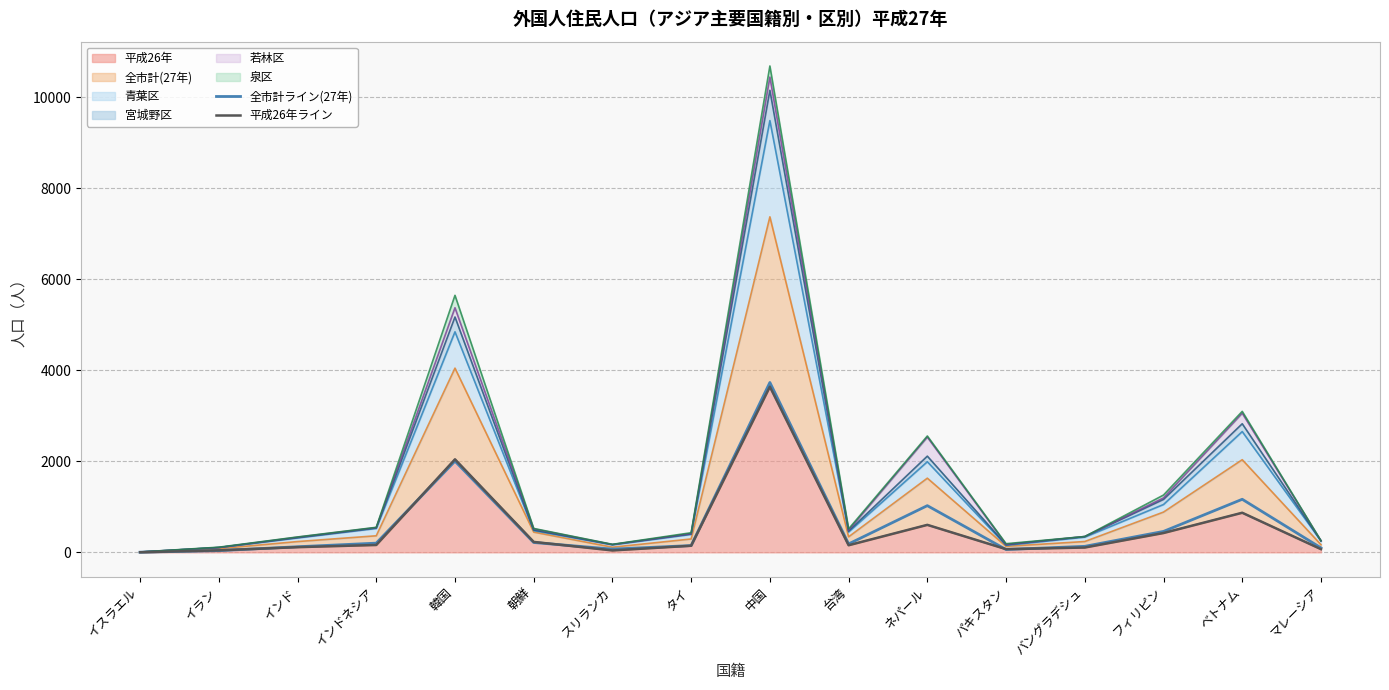

How many times do 全市計ライン(27年) and 平成26年ライン cross each other?

6